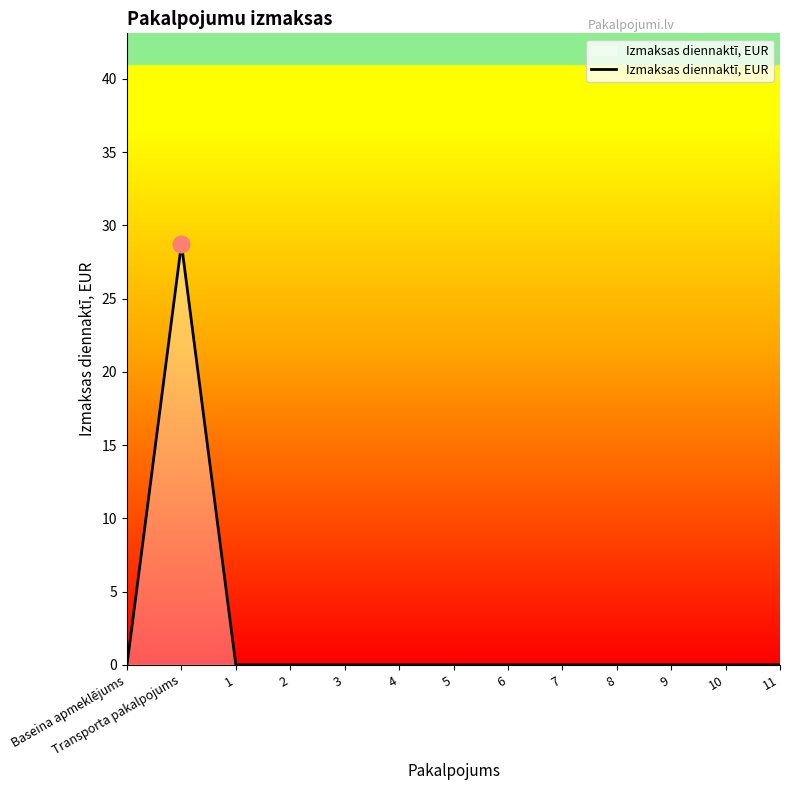

What is the maximum value shown in the chart?

28.7